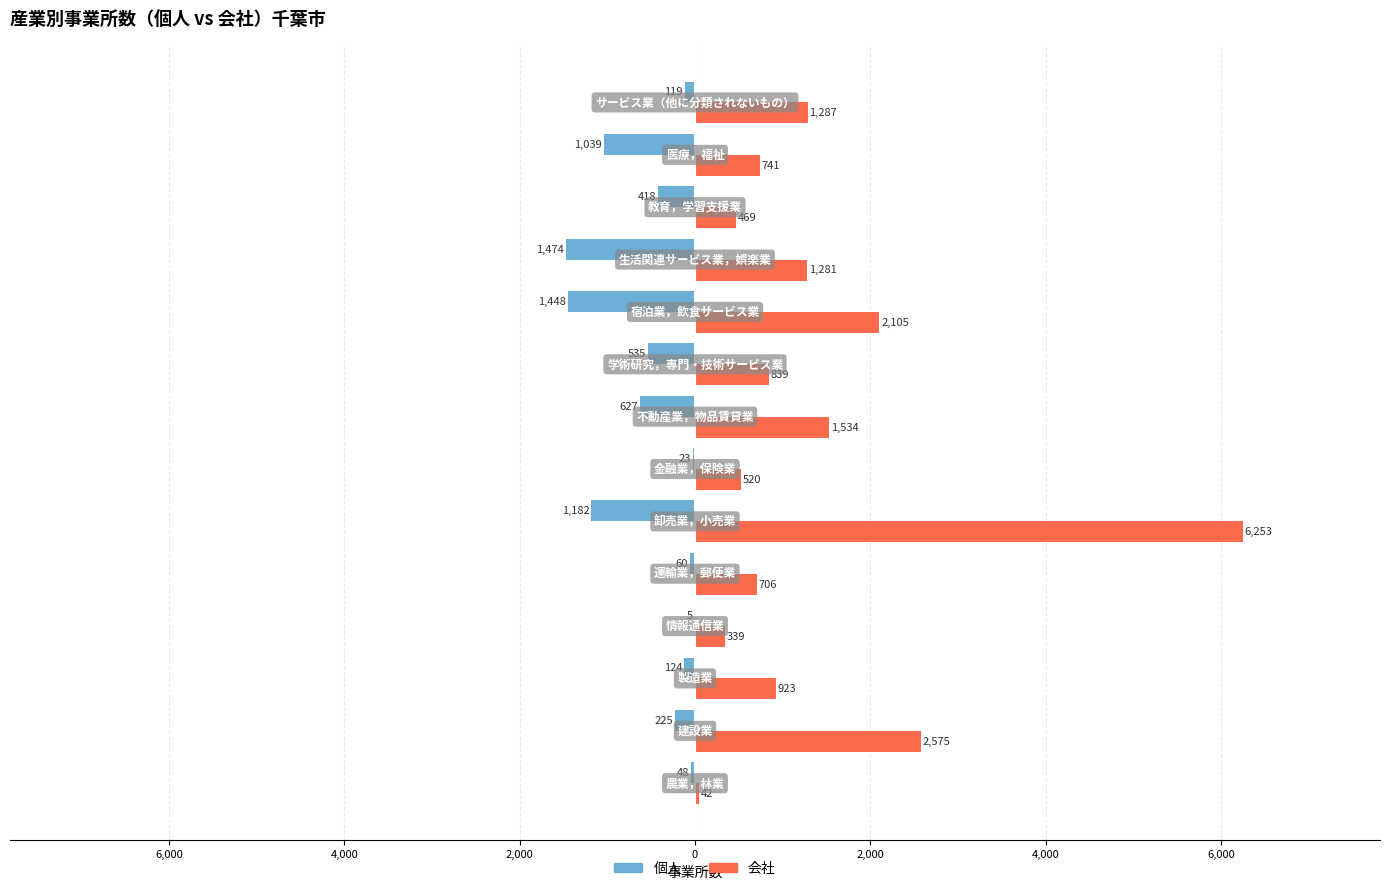

What is the value of the 会社 bar at the 5th from the left?

706